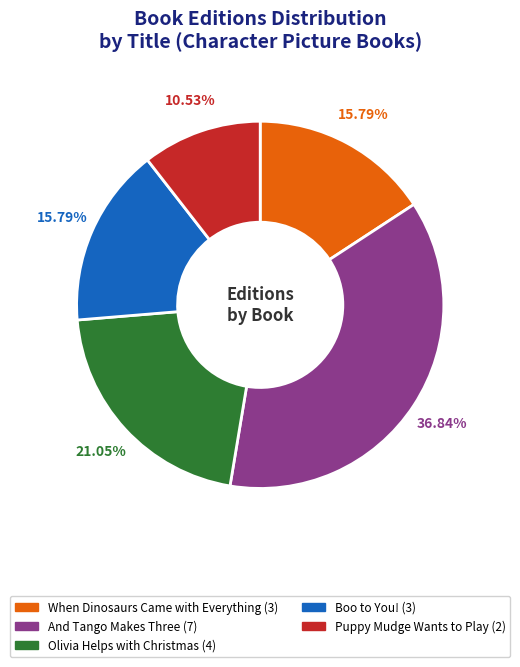

What percentage do And Tango Makes Three and Boo to You! together represent?

52.6%